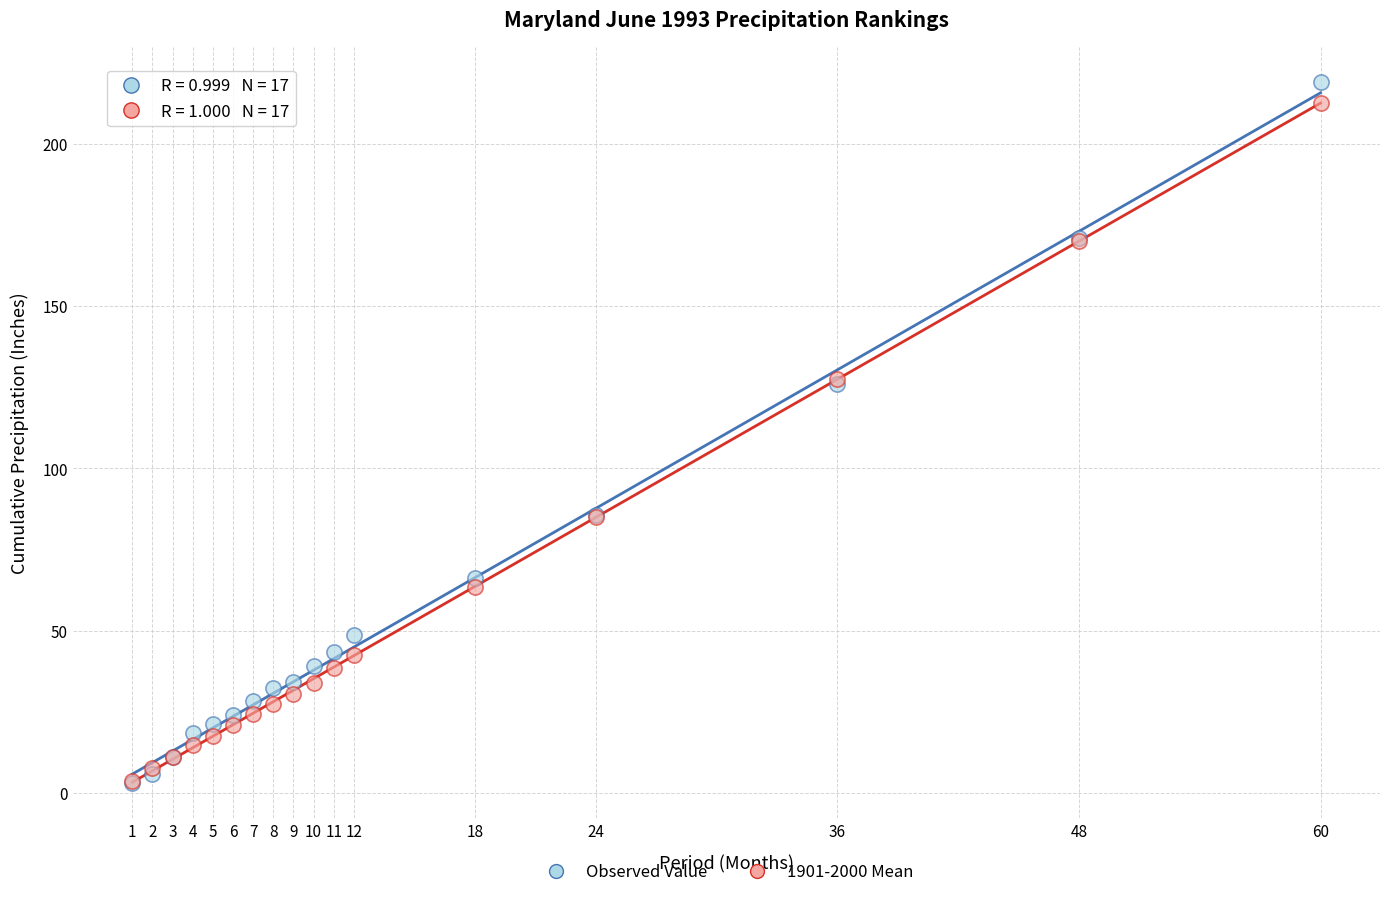

Which series has the widest spread of Y values?

Observed Value